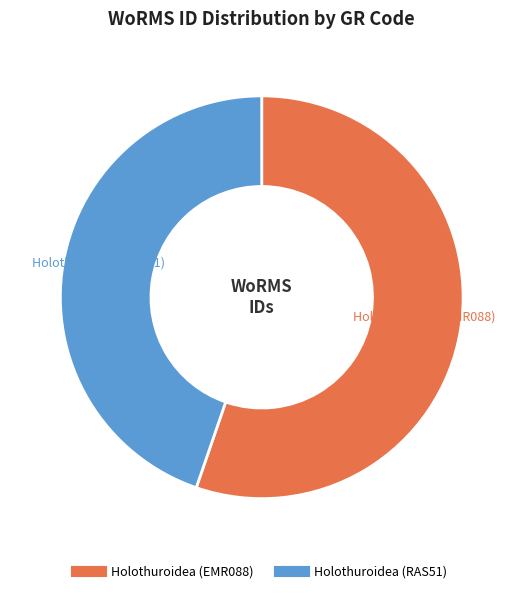

True or false: Holothuroidea (RAS51) accounts for 33% of the total.

False